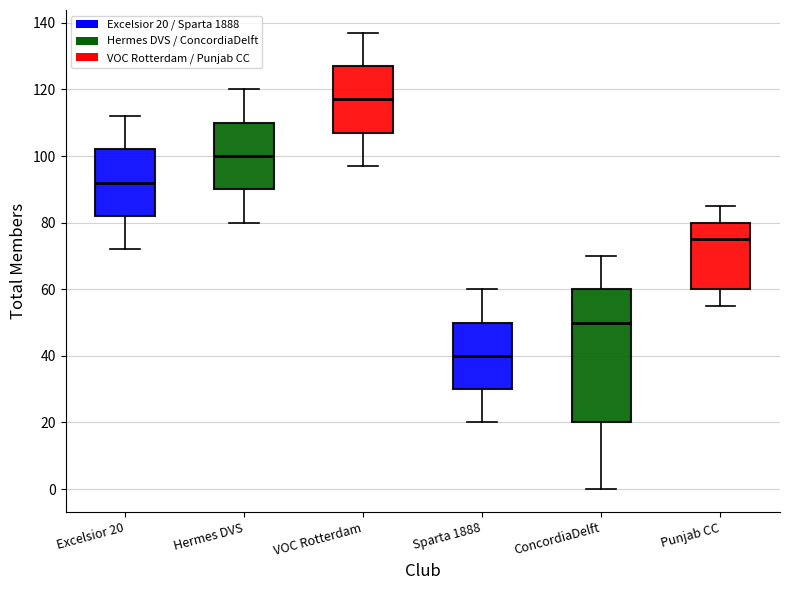

Where does the lower whisker of the box for ConcordiaDelft end on the y-axis? The values are not printed on the chart, so give them approximately, as read against the axis.

0